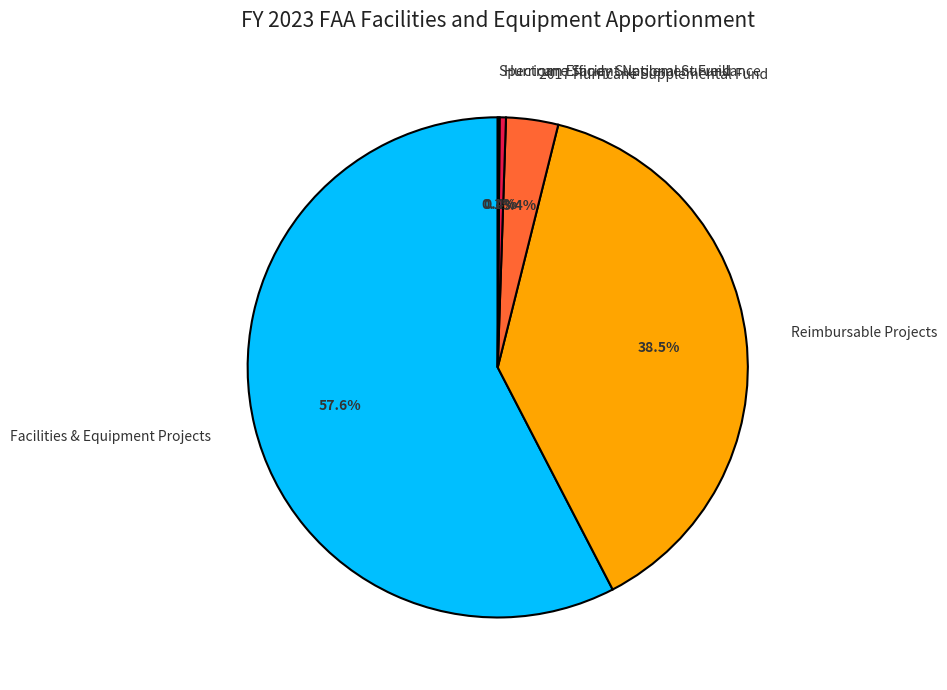

What percentage is NOT represented by Facilities & Equipment Projects?

42.4%